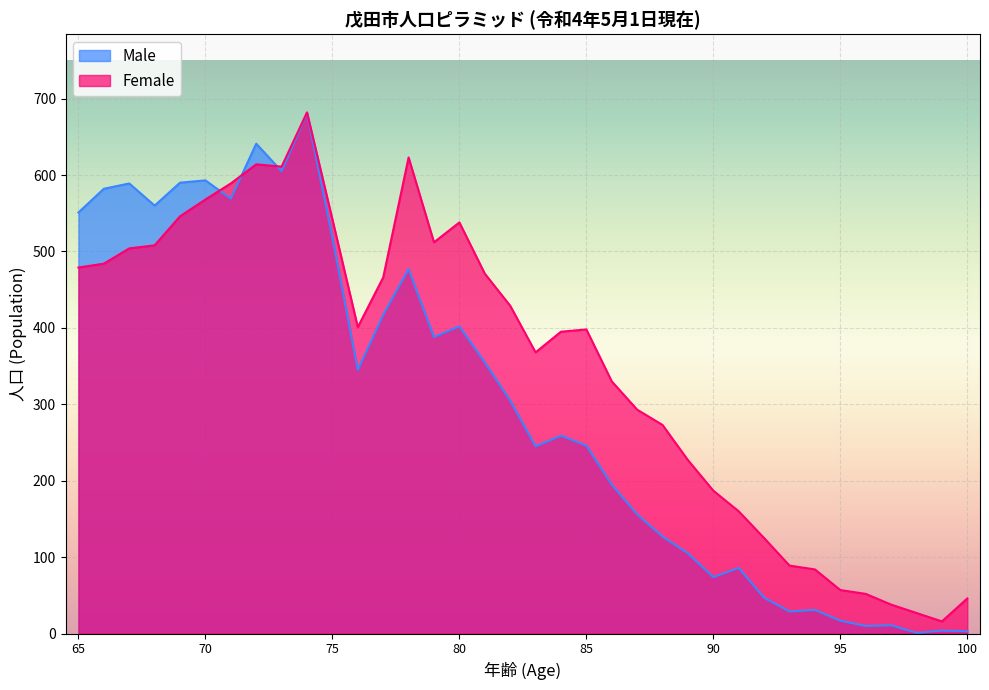

What is the lowest value of the Female series?

16